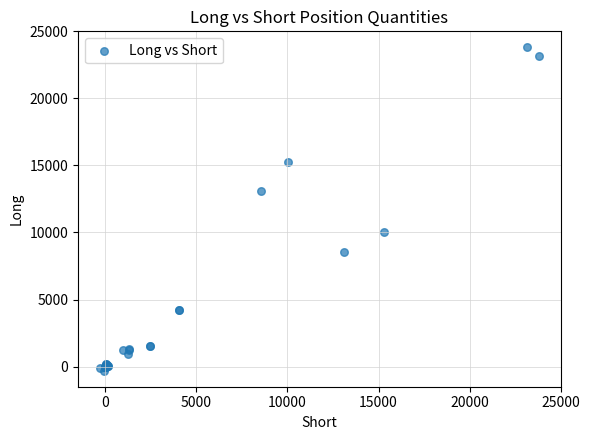

What Y value in the scatter plot is closest to 11748?

13128.5